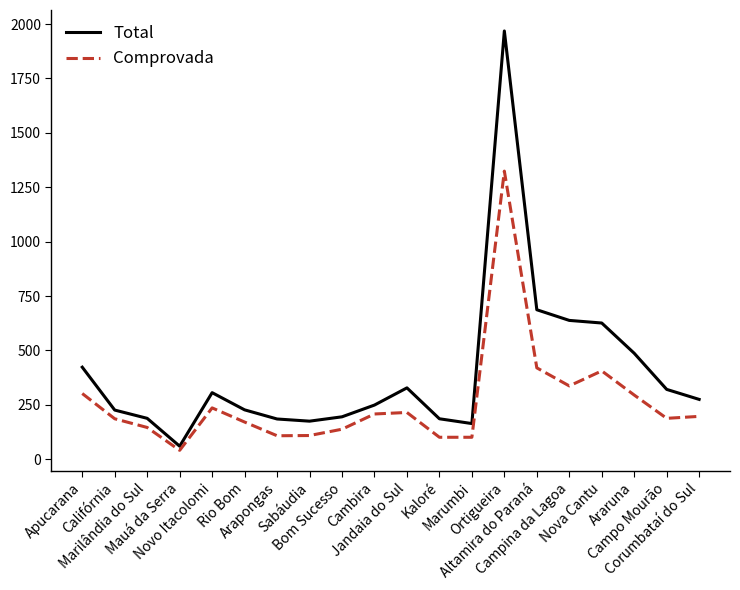

Rank the series by their average value, from highest to lowest.

Total, Comprovada